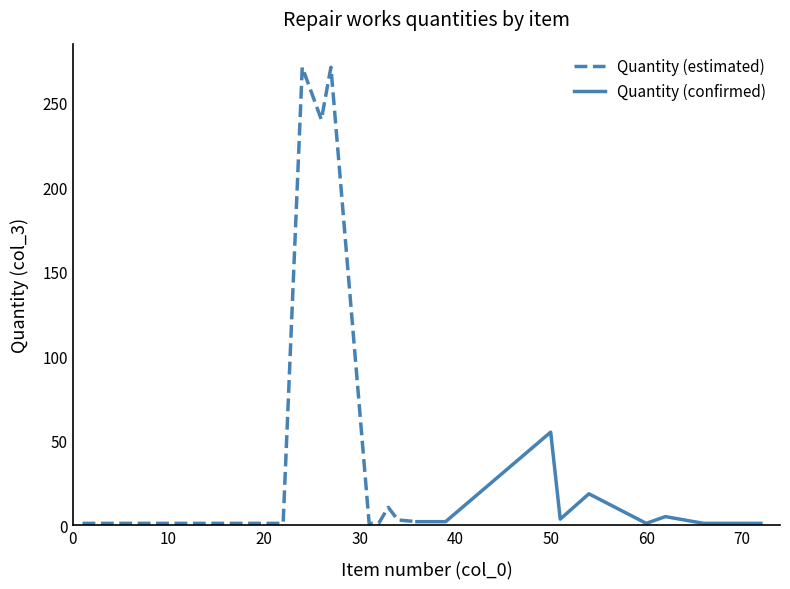

What is the value of the Quantity (estimated) point at the 3rd from the left?

1.0